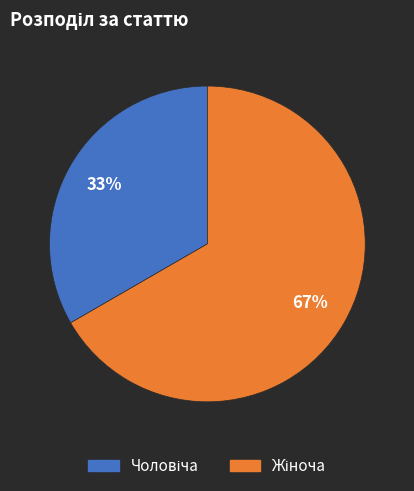

To the nearest percent, what is the average slice percentage?

50%